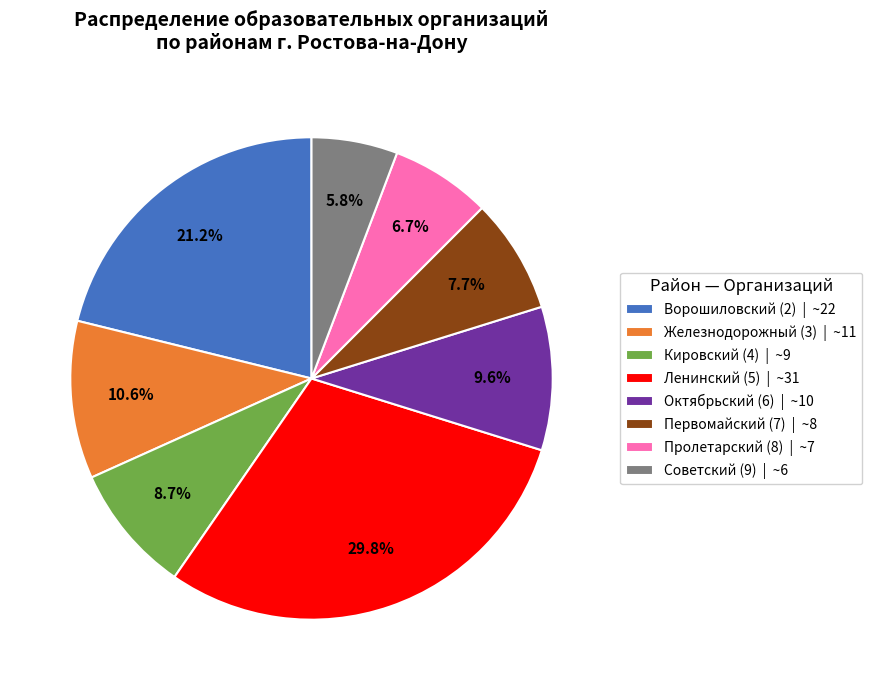

How many slices are in this pie chart?

8